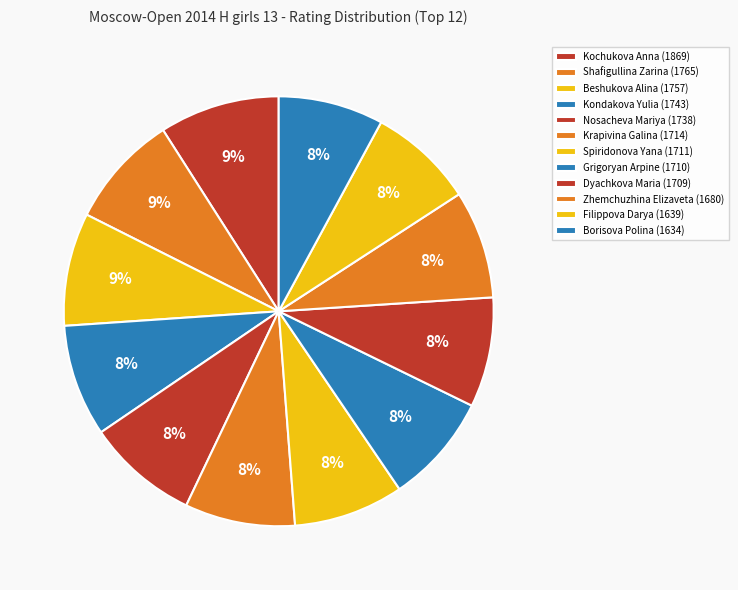

What percentage do Grigoryan Arpine and Krapivina Galina together represent?

16.6%